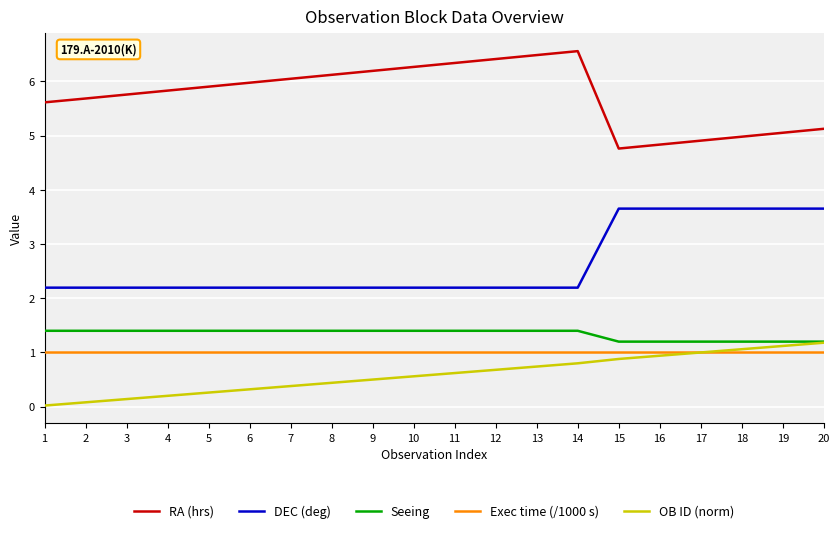

Is the value of Seeing at 7 greater than the value of DEC (deg) at 4?

No